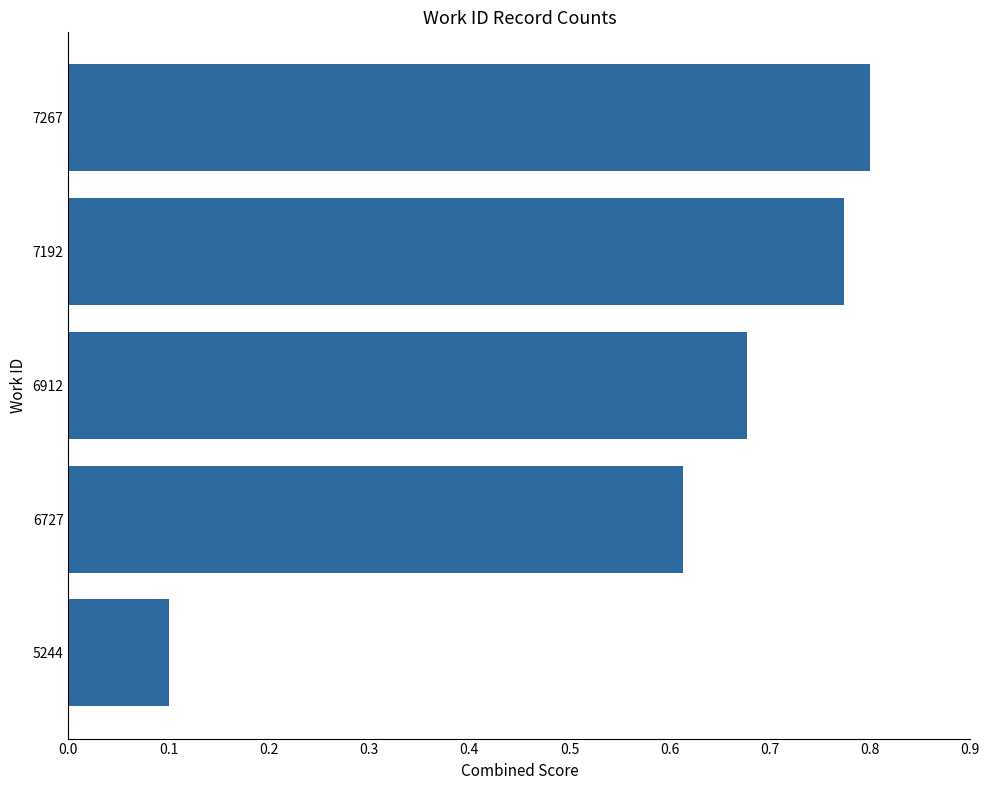

What is the change in value from 5244 to 6727?

+0.5